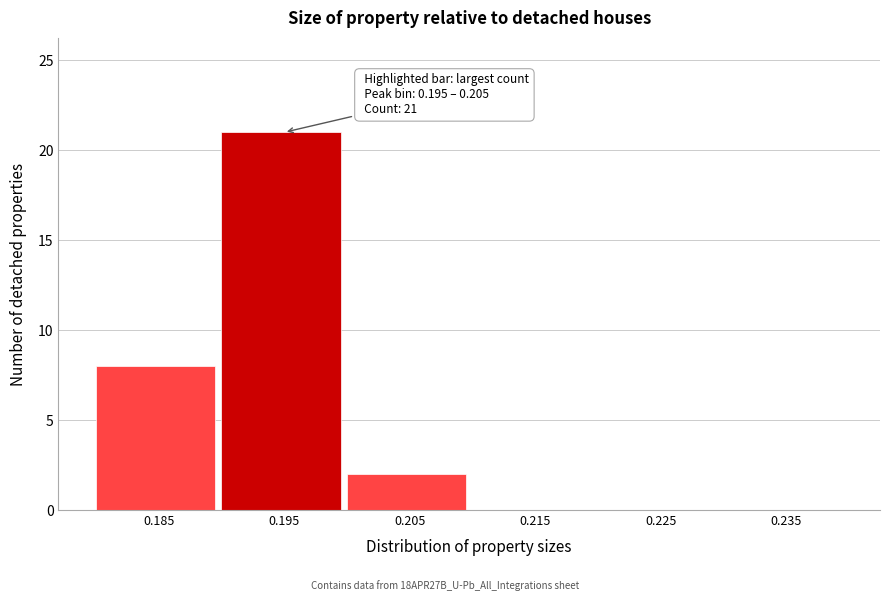

Reading left to right, transcribe all the data shown in this chart.

0.185=8	0.195=21	0.205=2	0.215=0	0.225=0	0.235=0